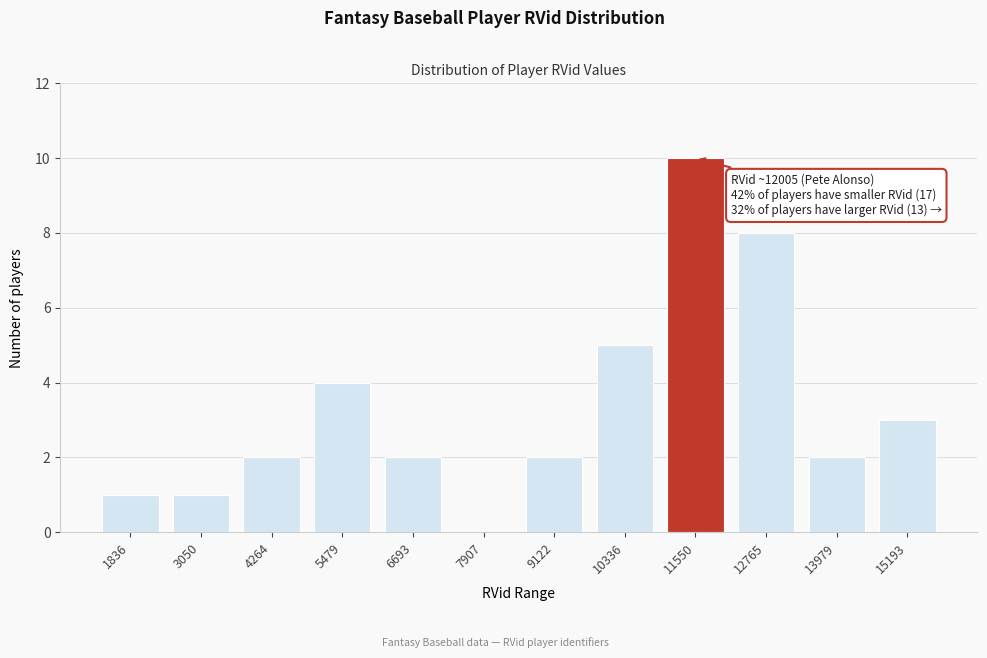

Reading left to right, transcribe all the data shown in this chart.

1836=1	3050=1	4264=2	5479=4	6693=2	7907=0	9122=2	10336=5	11550=10	12765=8	13979=2	15193=3